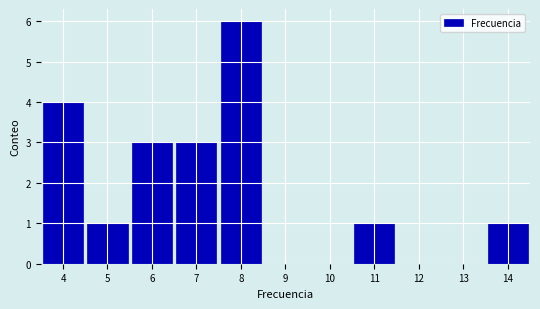

Over which range of the x-axis is the bar tallest?

7.5 to 8.5